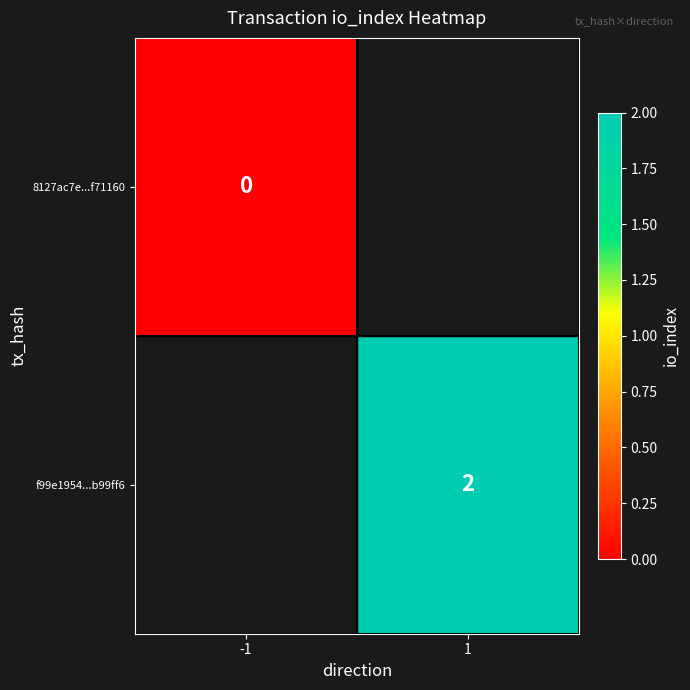

The value of f99e1954...b99ff6 at 1 is 2. True or false?

True